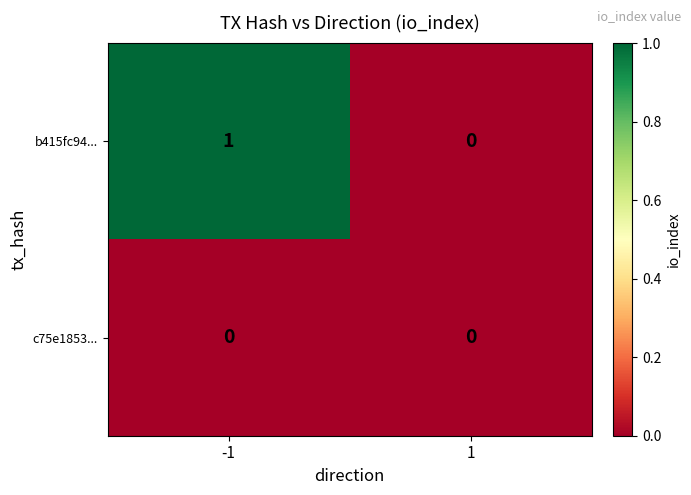

Which series has the largest total across all categories?

b415fc94...